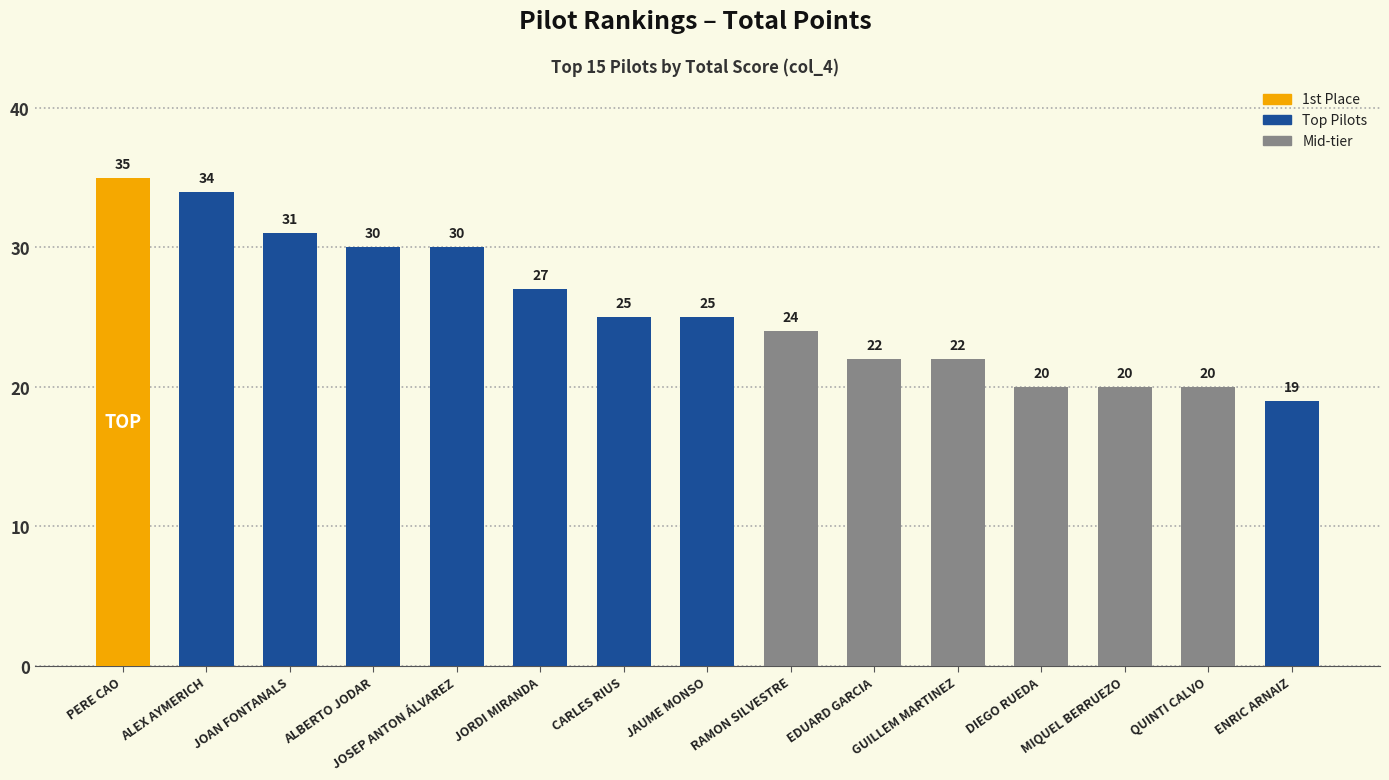

The value at ALEX AYMERICH is 34. True or false?

True